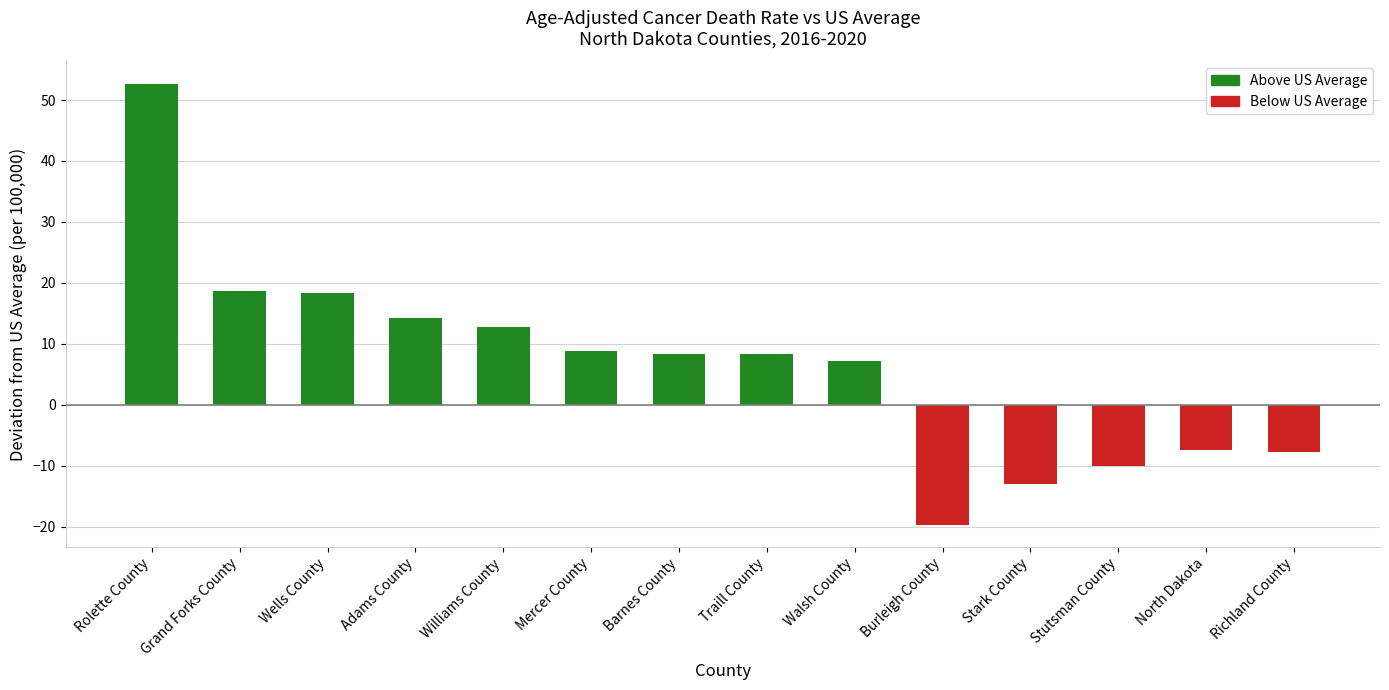

Which label corresponds to the smallest value in the chart?

Burleigh County